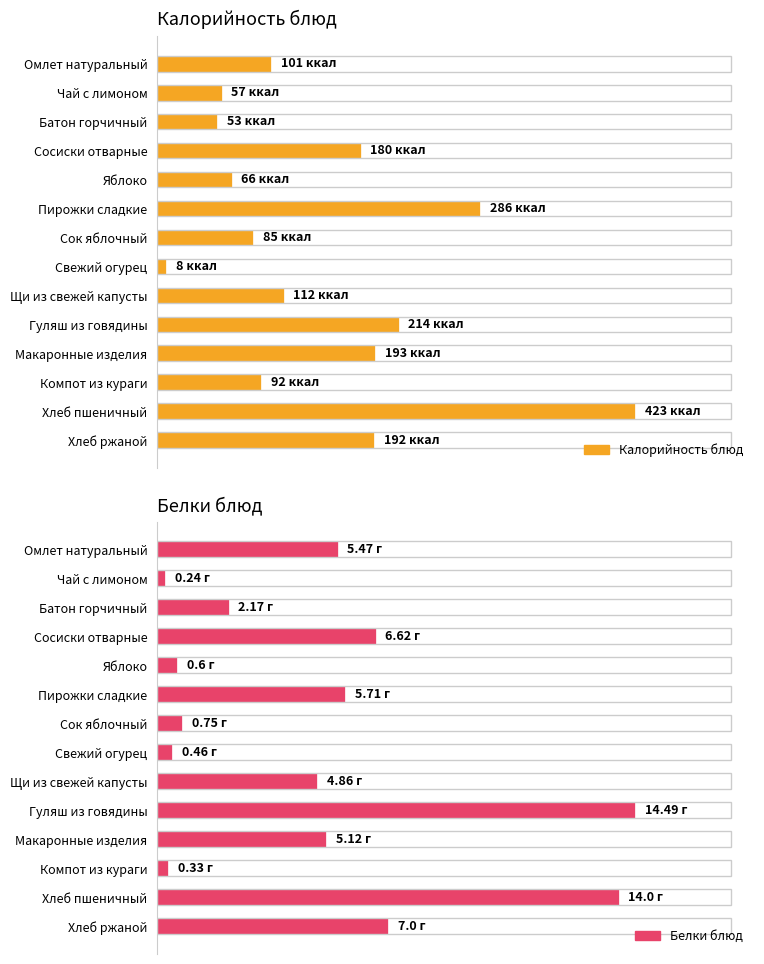

How many distinct data groups are displayed?

2